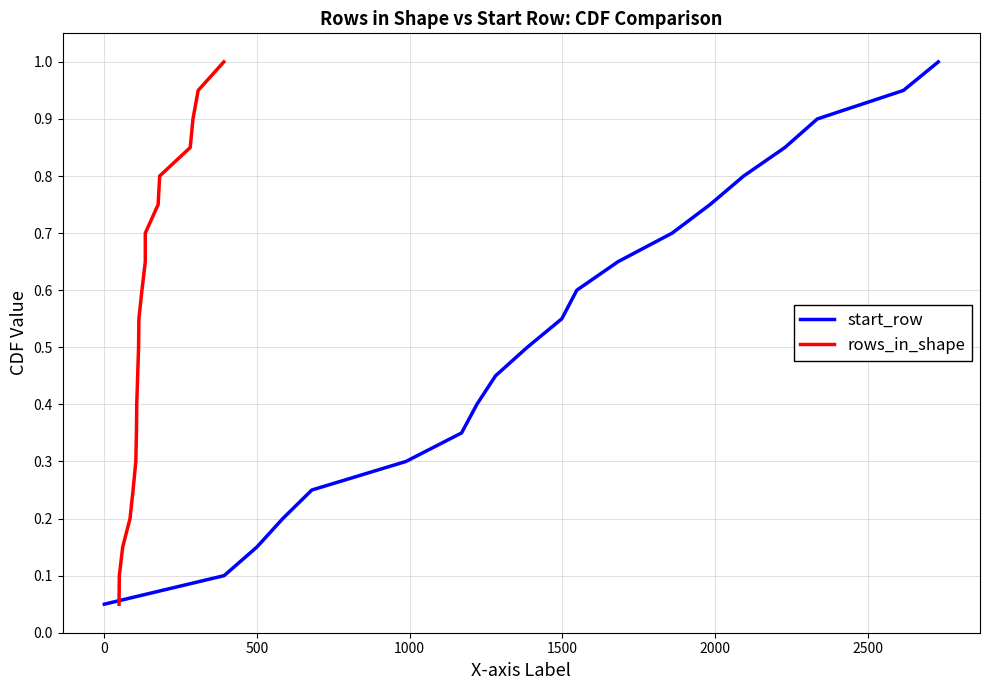

Does the chart have visible grid lines?

Yes